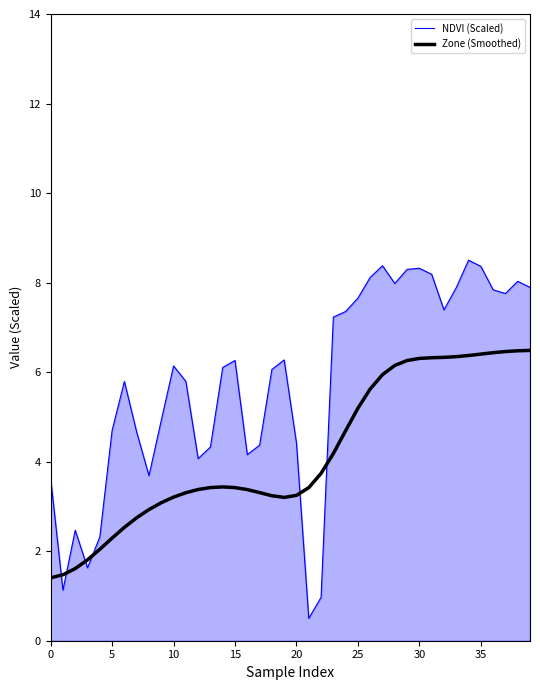

Which series has the largest total across all categories?

NDVI (Scaled)